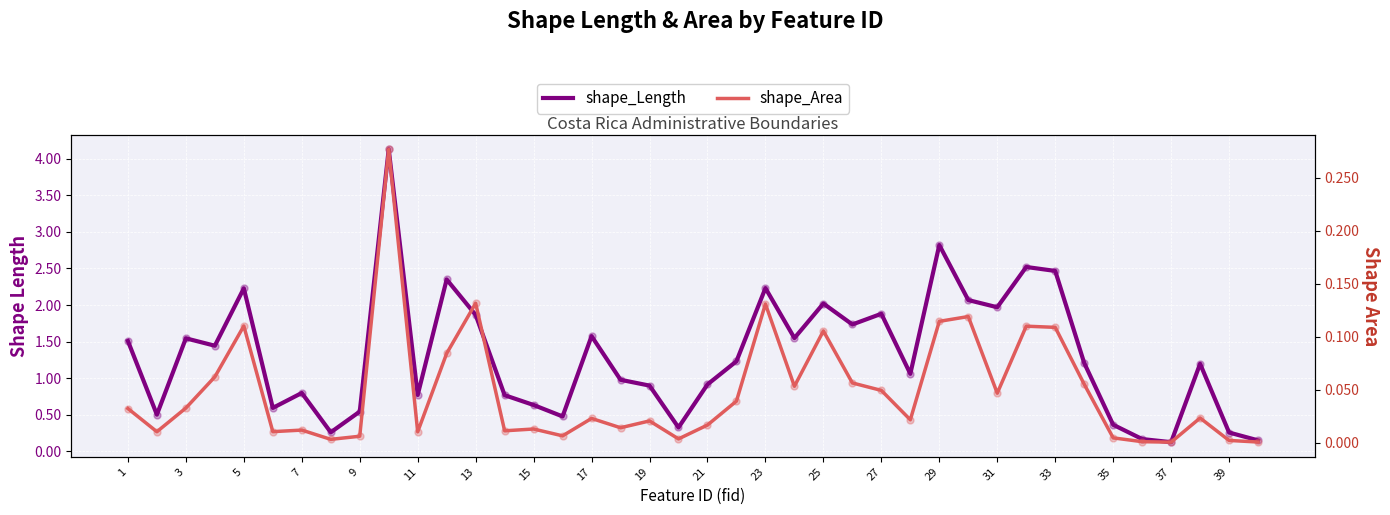

Which series contains the lowest Y value?

shape_Area